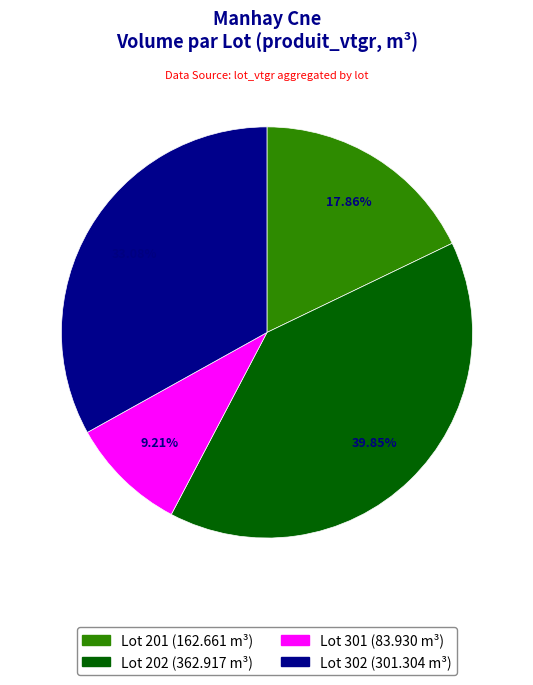

Is there a majority slice in this chart?

No